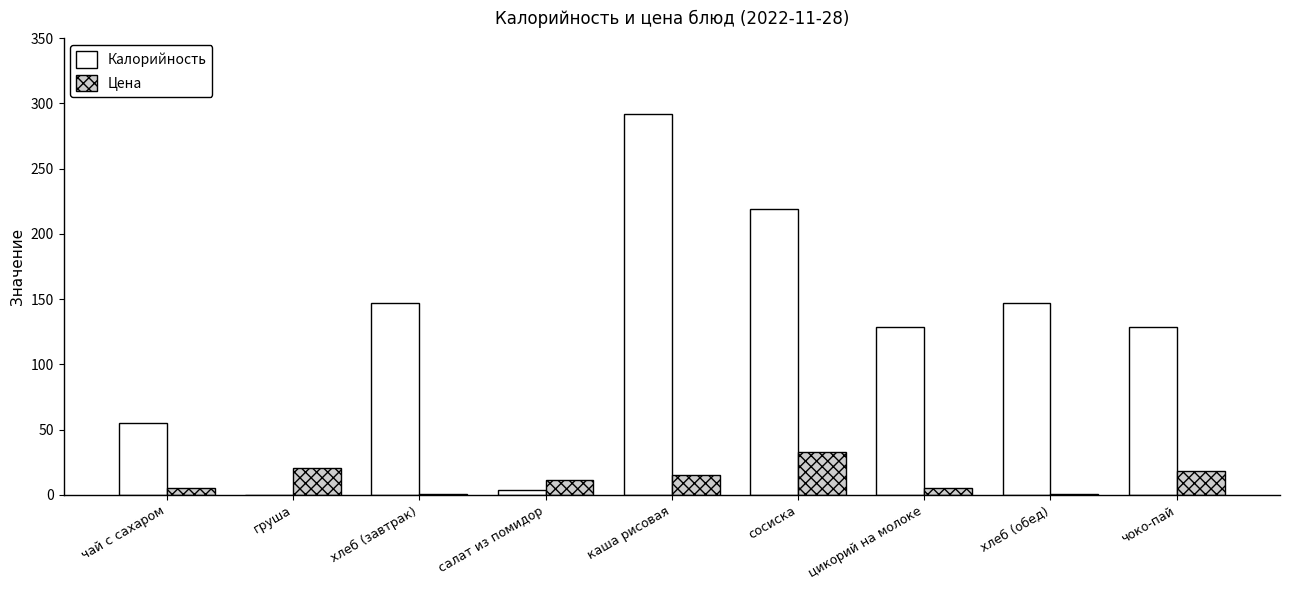

At which label does Калорийность first exceed 129?

хлеб (завтрак)